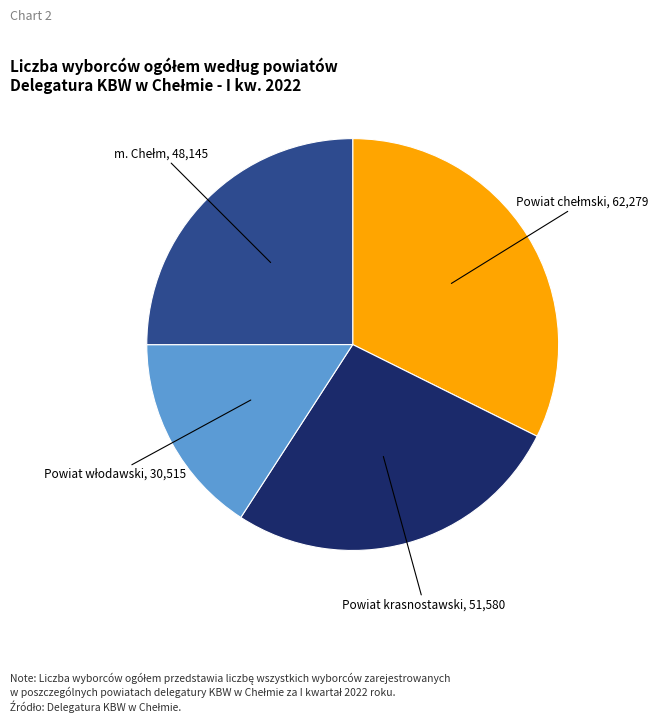

Does any single category account for the majority?

No